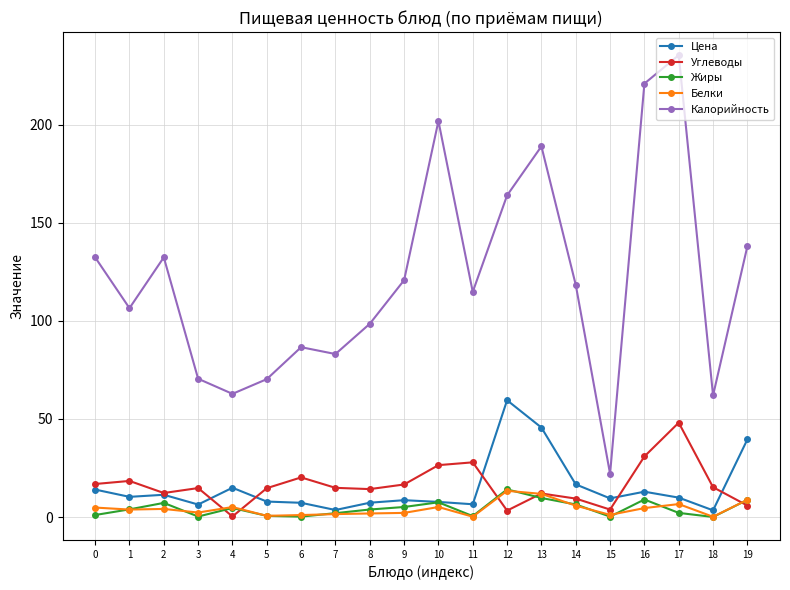

What is the greatest value displayed?

235.5